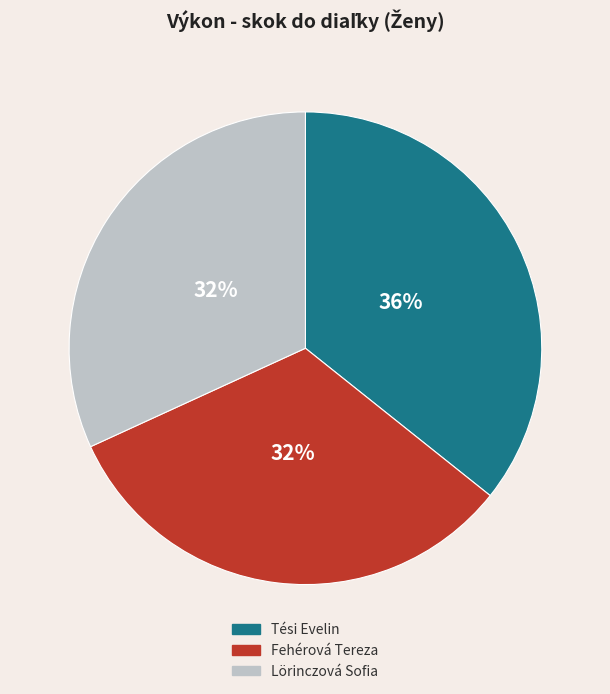

Count the number of slices in the pie.

3